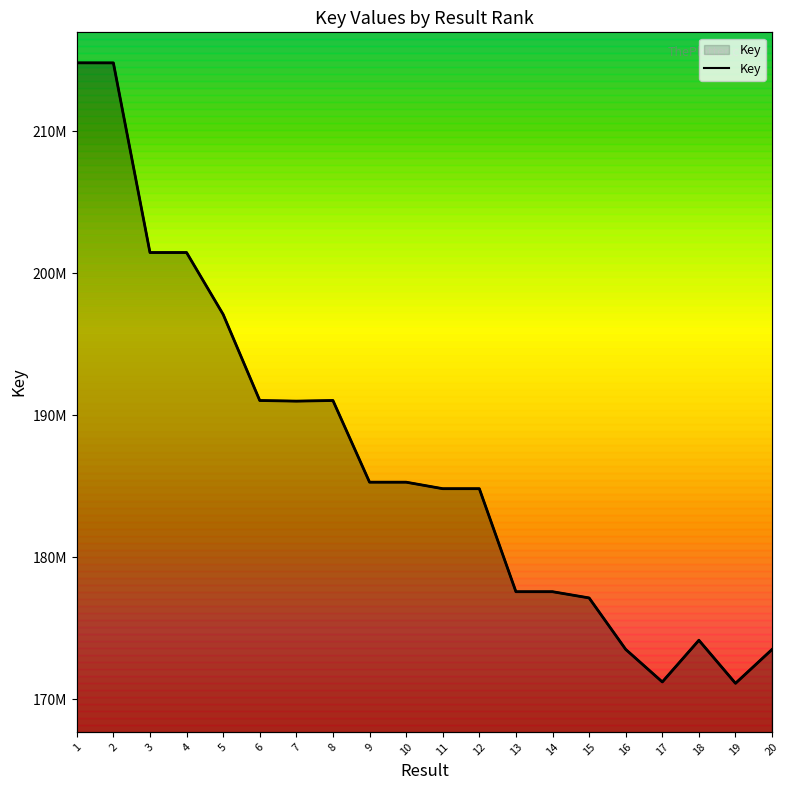

How many points are higher than both their immediate neighbors (excluding endpoints)?

3